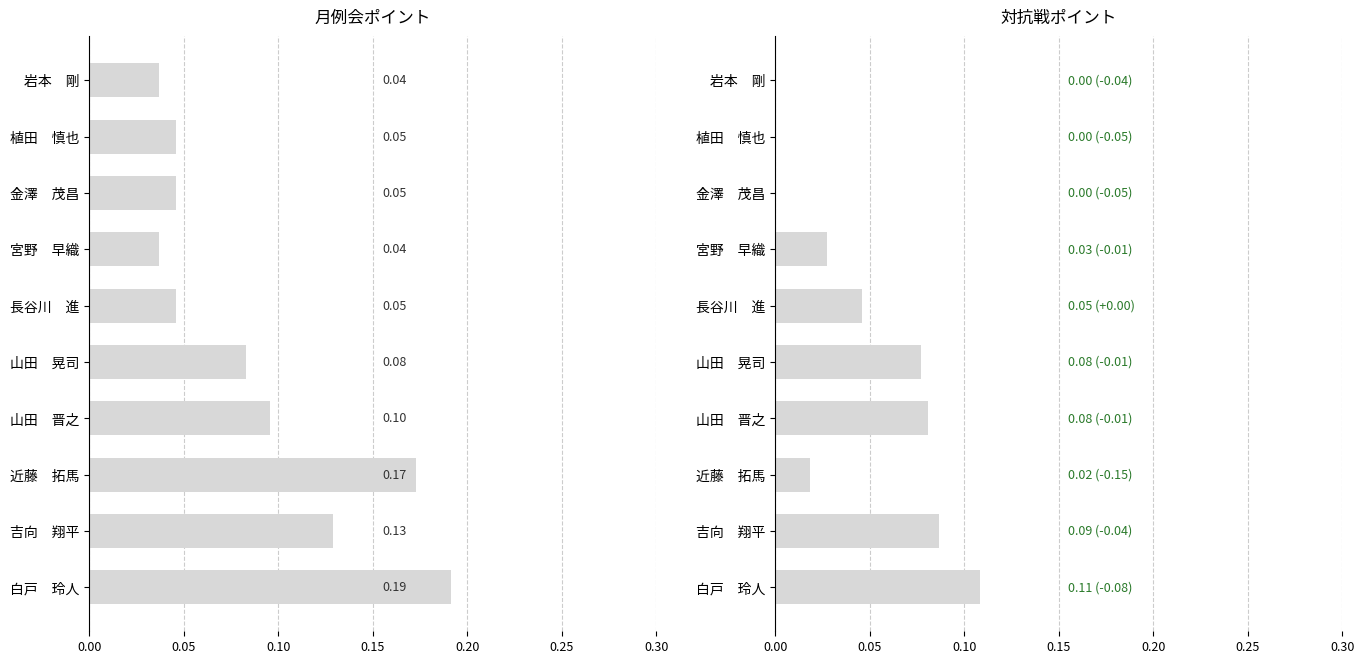

Rank the series by their average value, from lowest to highest.

対抗戦ポイント, 月例会ポイント